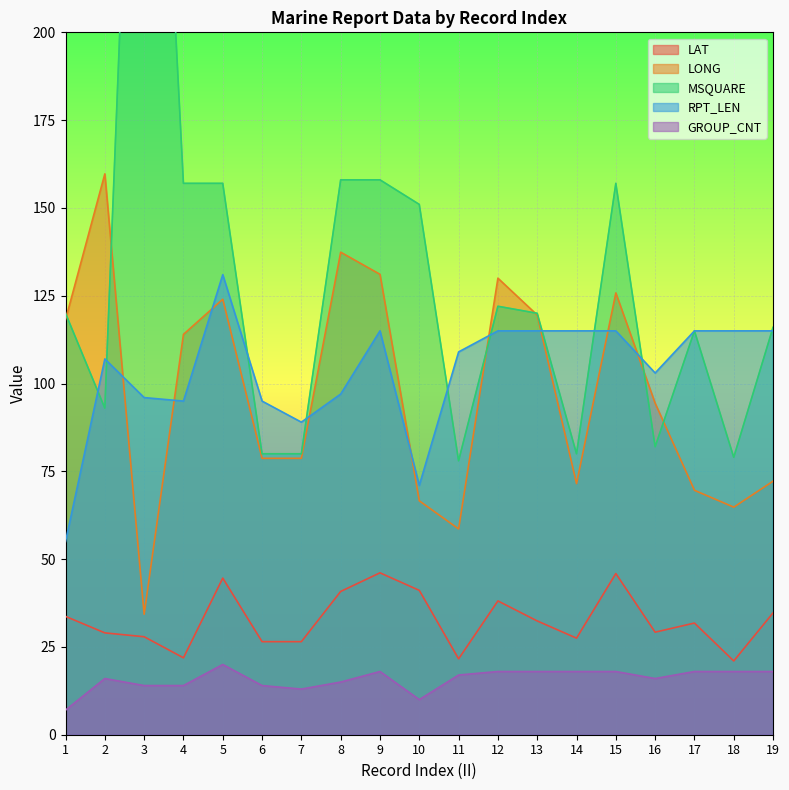

At which category does GROUP_CNT reach its first local valley?

7